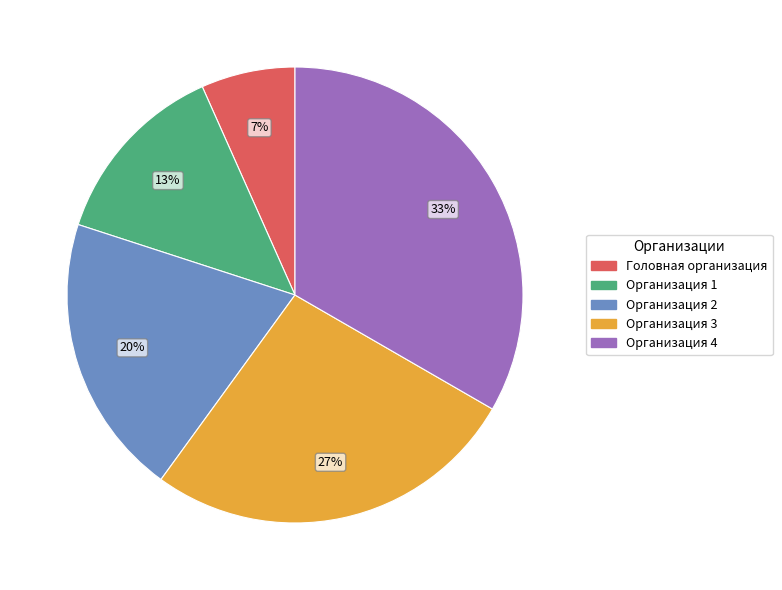

Which category has the biggest portion of the pie?

Организация 4